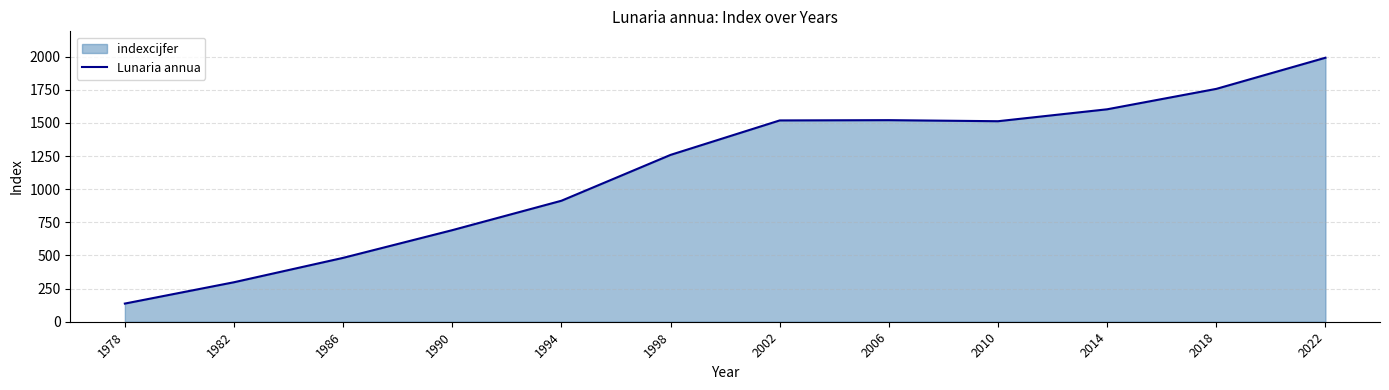

Rank the categories by value from lowest to highest.

1978, 1982, 1986, 1990, 1994, 1998, 2010, 2002, 2006, 2014, 2018, 2022